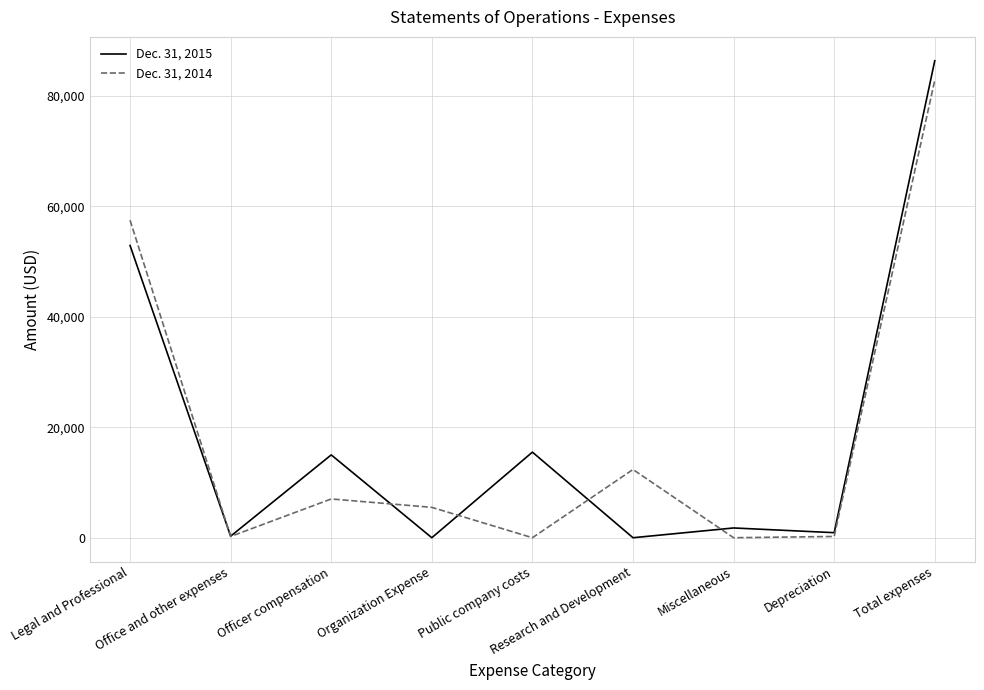

True or false: Dec. 31, 2015 has a value of 86373 at Total expenses.

True